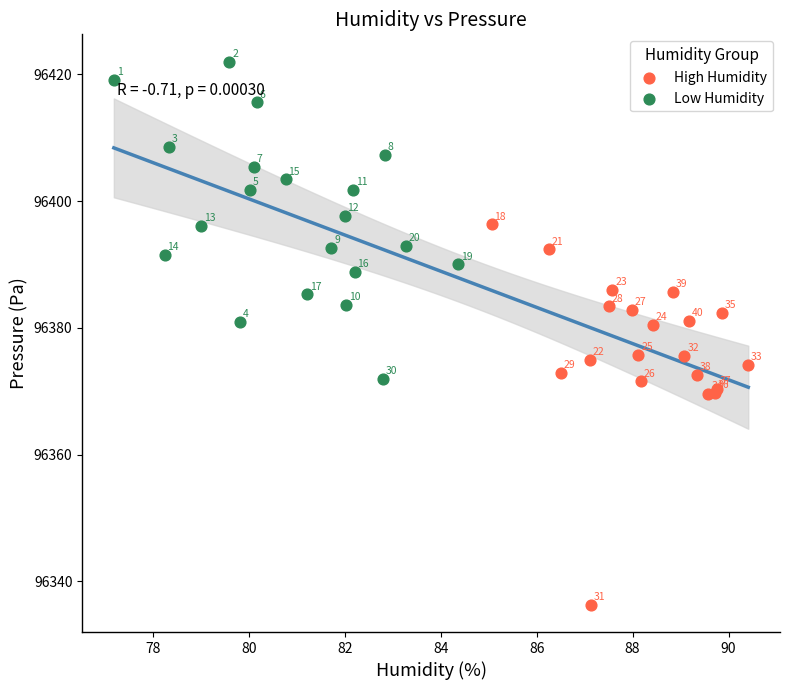

Which series contains the highest Y value?

Low Humidity